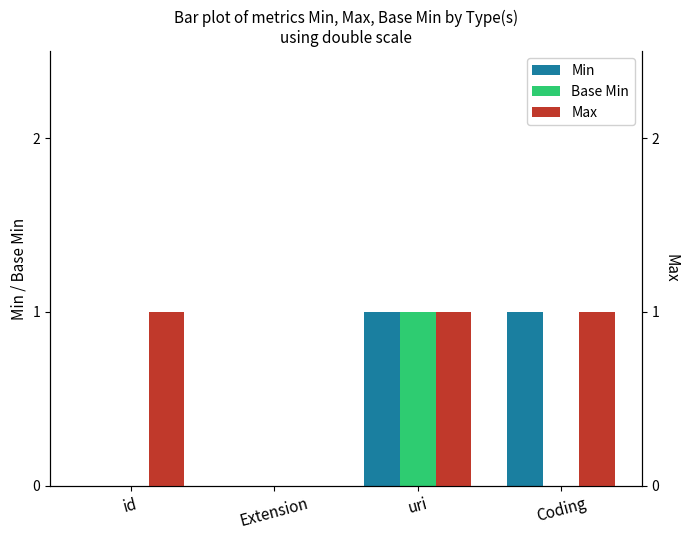

Which category has the lowest value across all series?

id